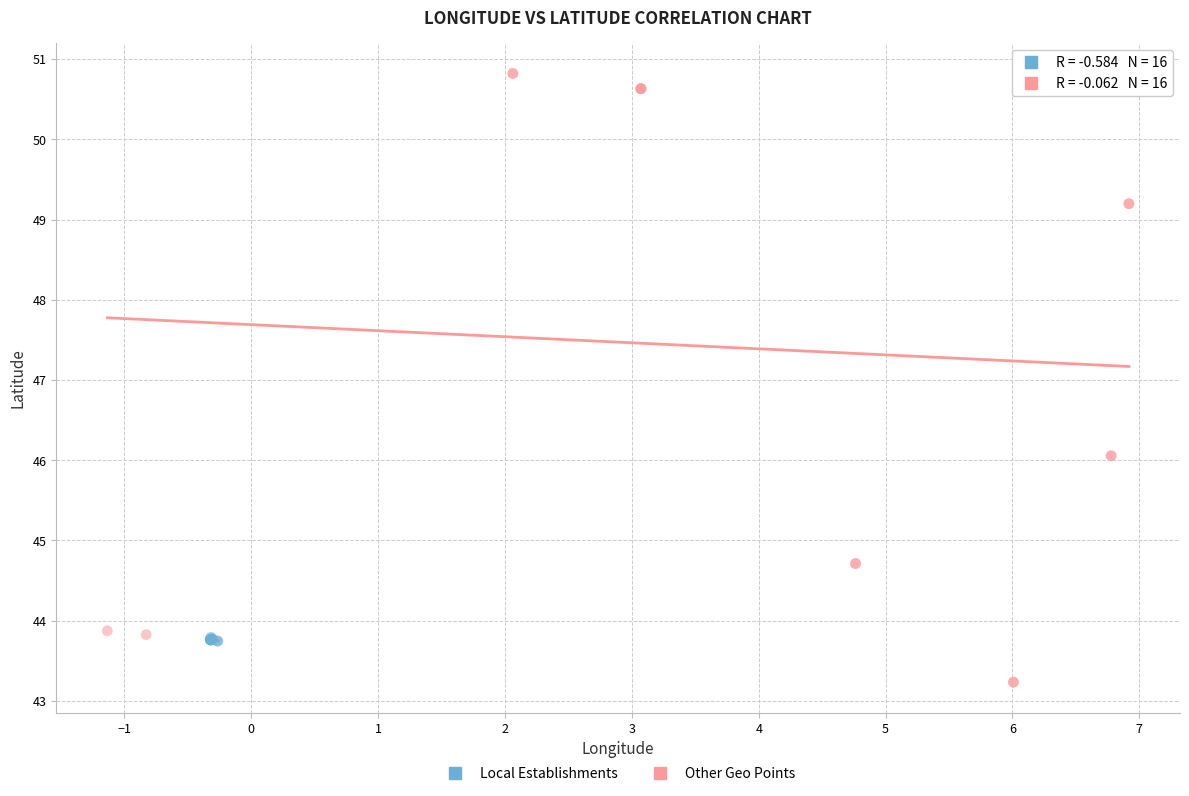

Which series contains the highest Y value?

Other Geo Points